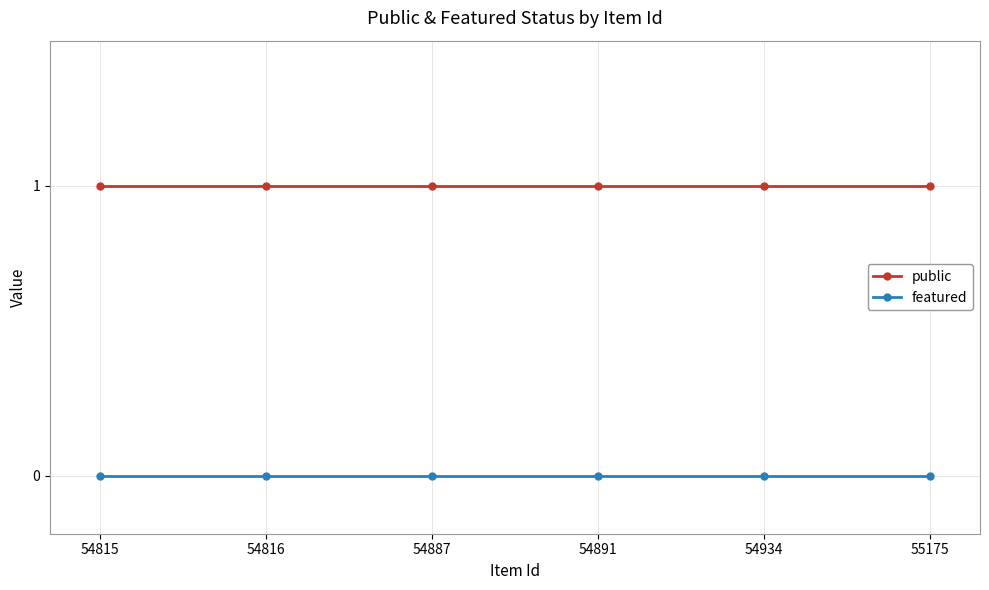

How many lines are shown in the chart?

2